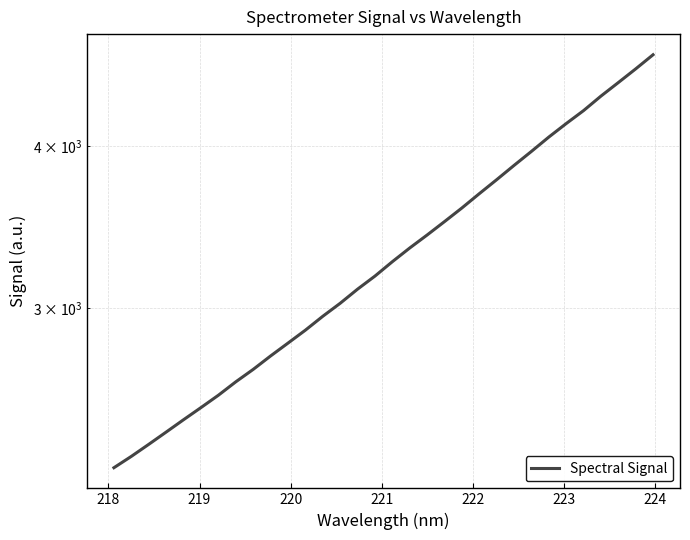

Is this an area chart (filled region under the line)?

No